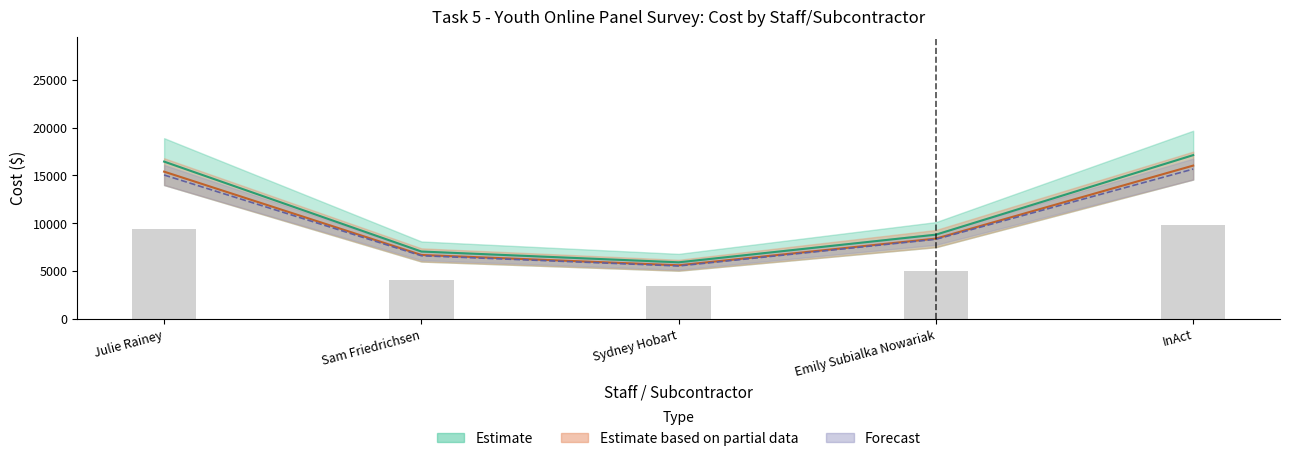

Reading left to right, transcribe all the data shown in this chart.

Year 1 Total: 16450.0	7050.0	5922.0	8812.5	17125.6
Year 2 Total: 9450.0	4050.0	3402.0	5062.5	9838.1
Year 3 Total: 15050.0	6611.2	5538.4	8331.2	15668.1
Year 4 Total: 15400.0	6690.0	5611.2	8400.0	16032.5